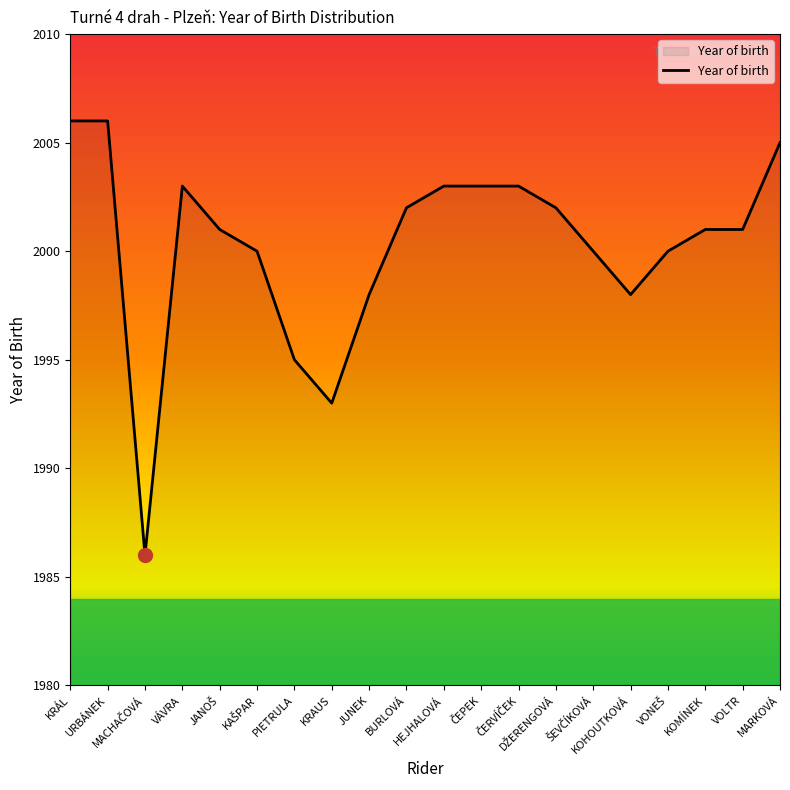

What is the maximum value shown in the chart?

2006